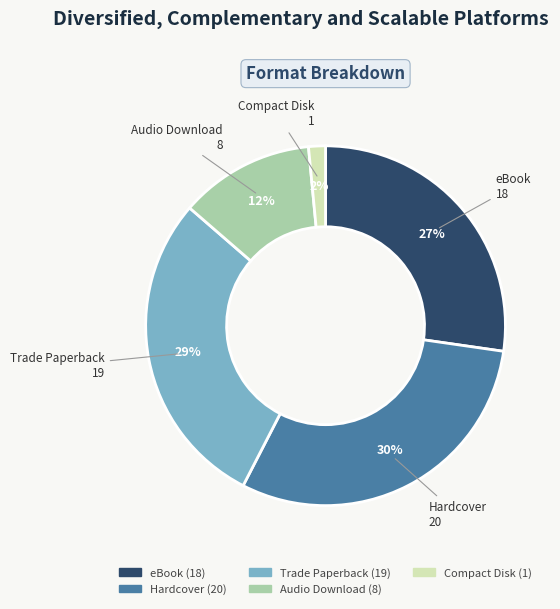

Between eBook and Compact Disk, which is larger?

eBook